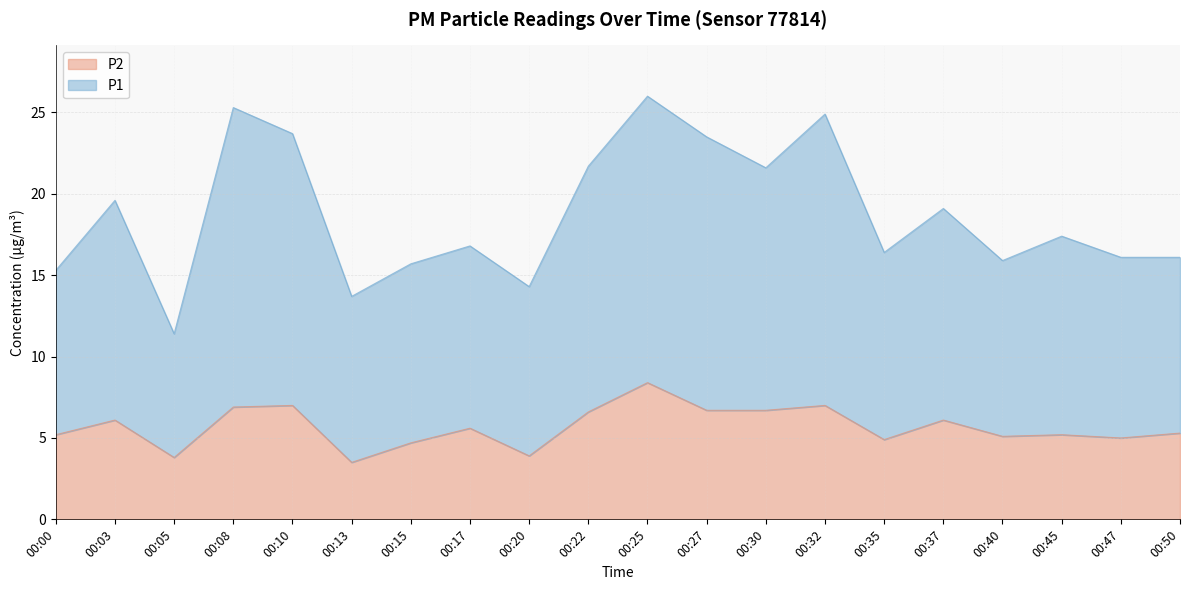

The value of P2 at 00:00 is 5.2. True or false?

True